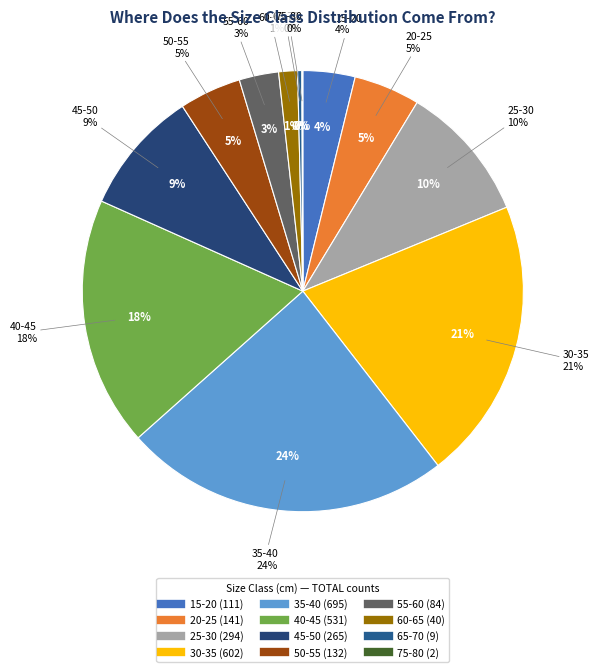

Which slice is the smallest?

75-80